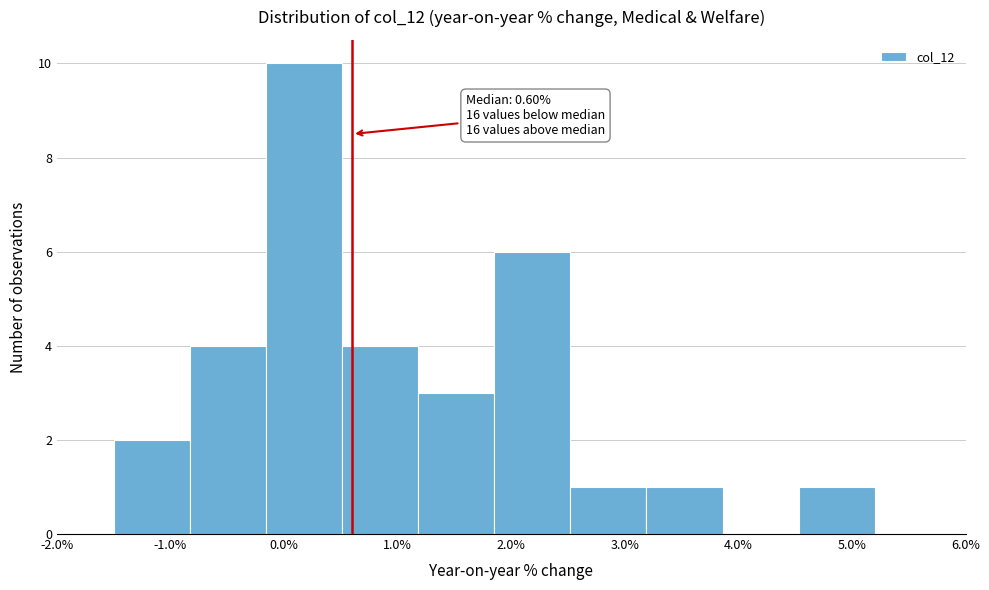

Which range on the x-axis has the tallest bar?

-0.16 to 0.51